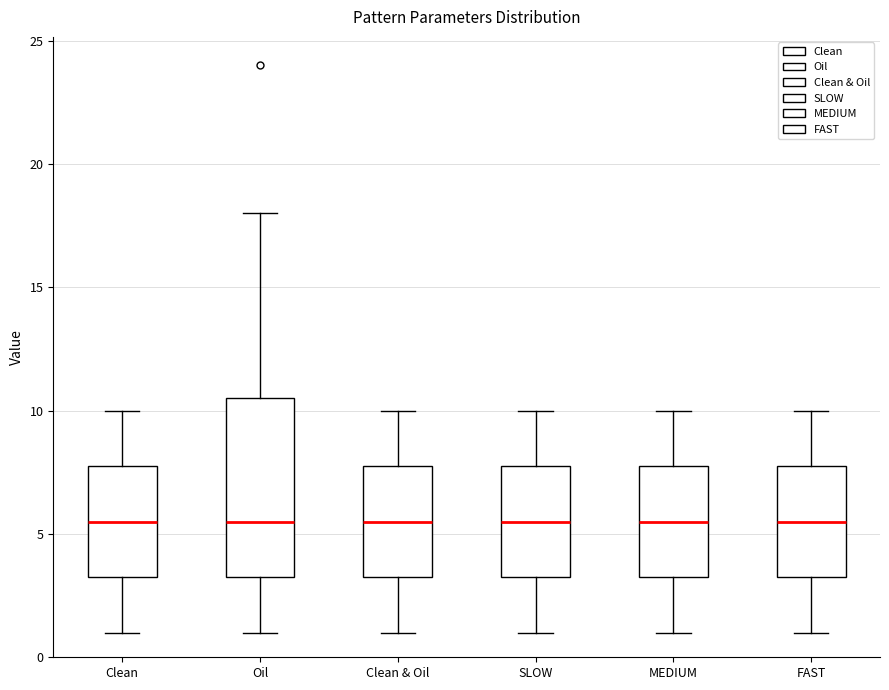

Reading left to right, read every box against the y-axis: the position of its median line, the range the box covers, and the ends of its whiskers. The values are not printed on the chart, so give them approximately, as read against the axis.

Clean: median 5.5, box 3.5 to 8.0, whiskers 1.0 to 10.0
Oil: median 5.5, box 3.5 to 10.5, whiskers 1.0 to 18.0
Clean & Oil: median 5.5, box 3.5 to 8.0, whiskers 1.0 to 10.0
SLOW: median 5.5, box 3.5 to 8.0, whiskers 1.0 to 10.0
MEDIUM: median 5.5, box 3.5 to 8.0, whiskers 1.0 to 10.0
FAST: median 5.5, box 3.5 to 8.0, whiskers 1.0 to 10.0